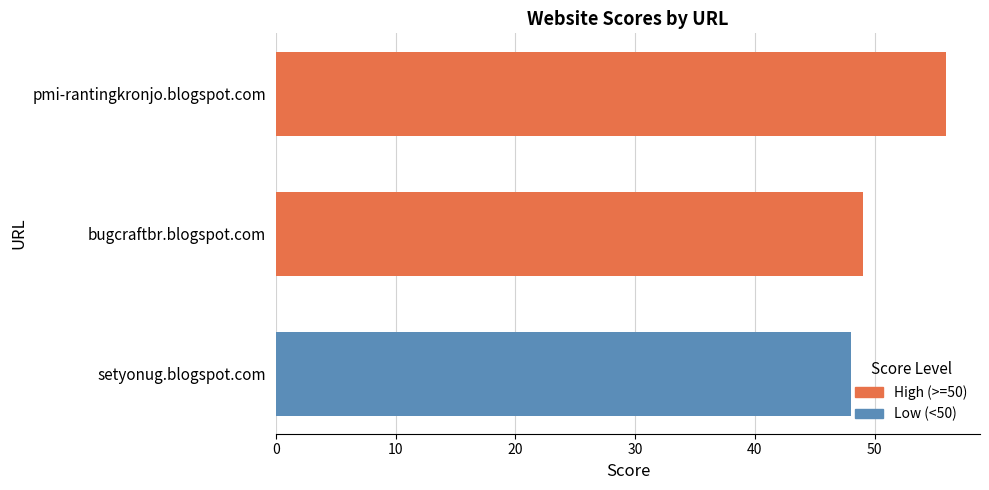

What position from the top is bugcraftbr.blogspot.com?

2